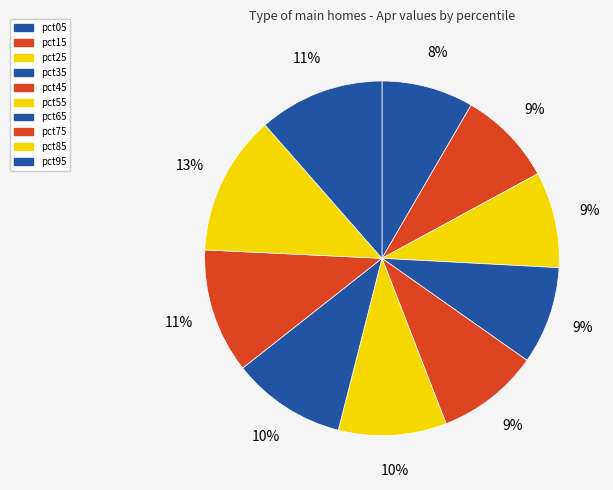

What percentage is the pct25 slice, to the nearest percent?

9%